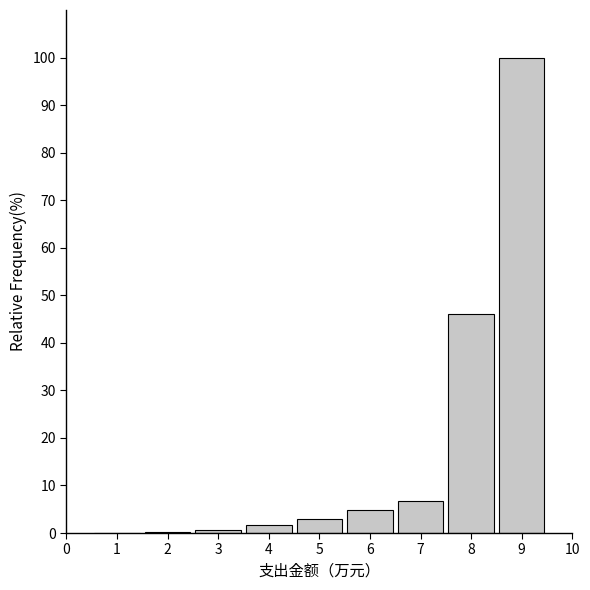

What is the maximum value shown in the chart?

100.0